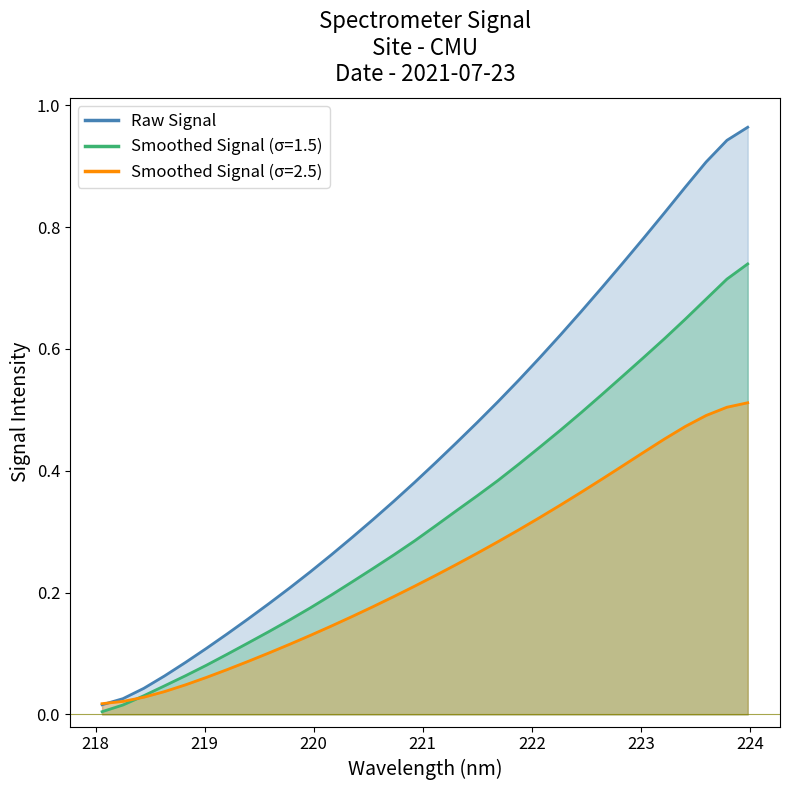

Where do y and x first cross each other?

218 and 219